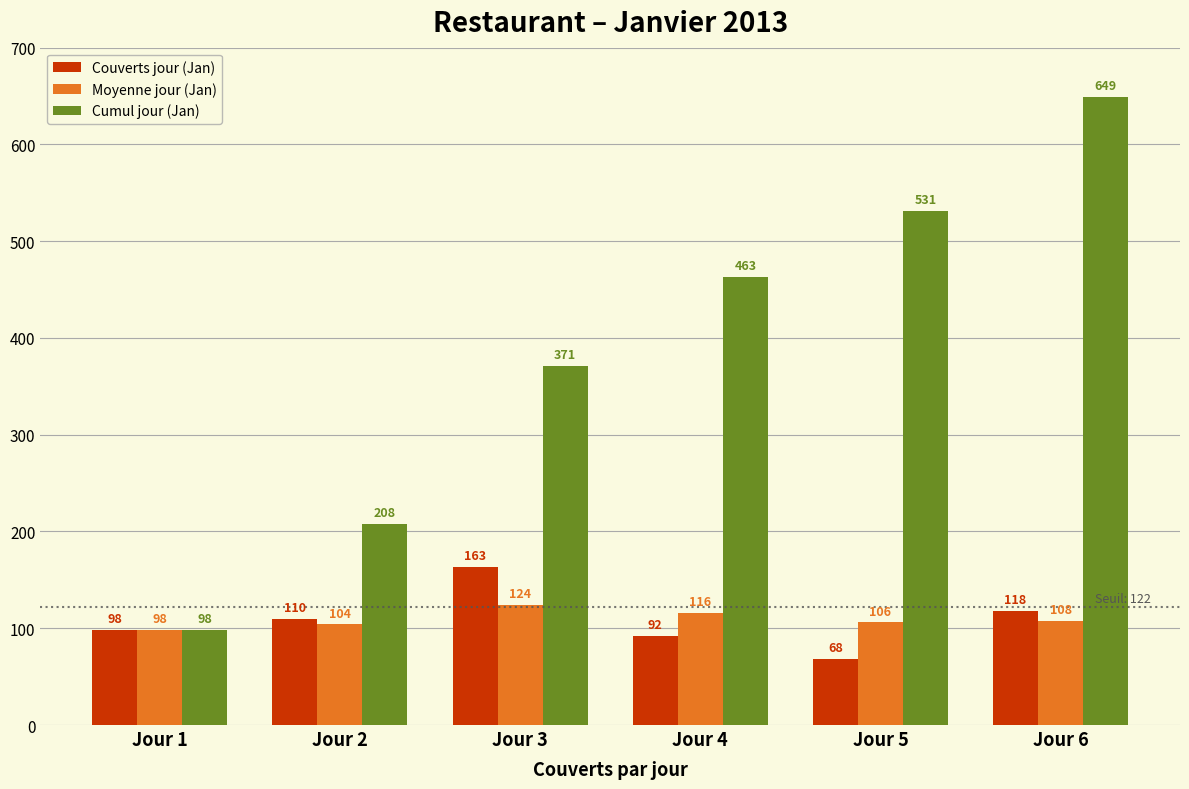

What is the difference between the Cumul jour (Jan) values at Jour 1 and Jour 5?

433